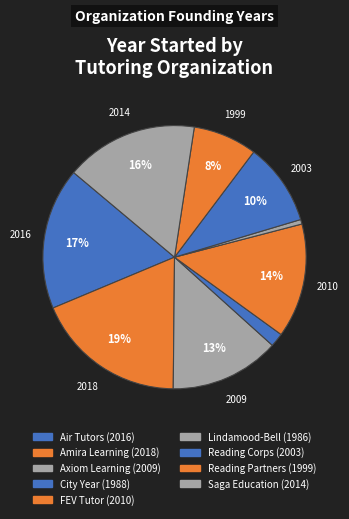

Rank the categories by value from highest to lowest.

Amira Learning, Air Tutors, Saga Education, FEV Tutor, Axiom Learning, Reading Corps, Reading Partners, City Year, Lindamood-Bell